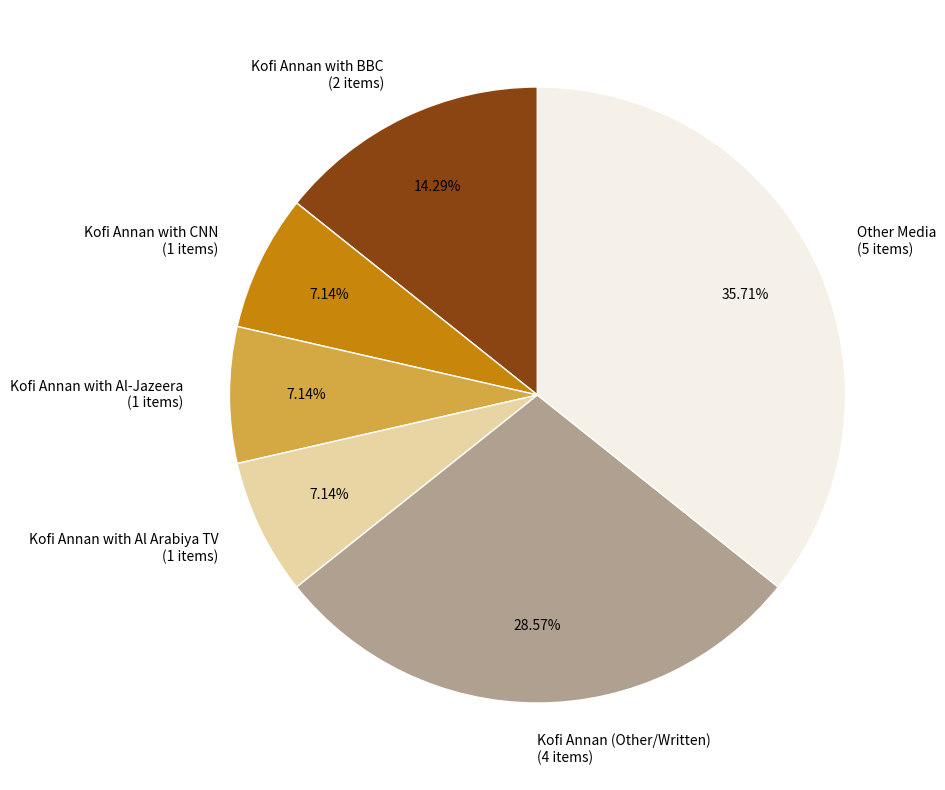

Is the sum of Kofi Annan with Al Arabiya TV (1 items) and Other Media (5 items) greater than half?

No